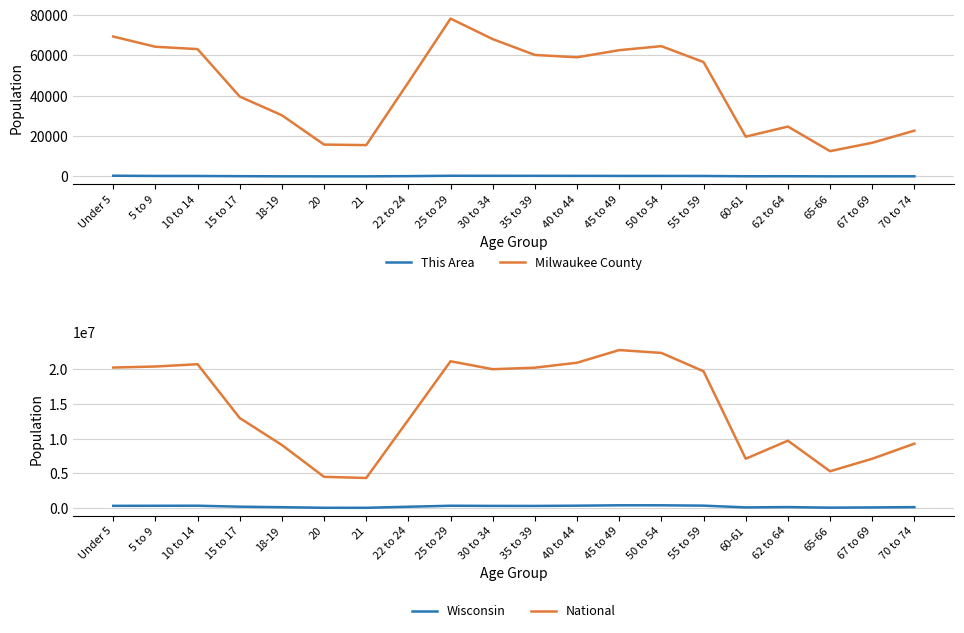

Rank the series by their maximum value, from highest to lowest.

National, Wisconsin, Milwaukee County, This Area